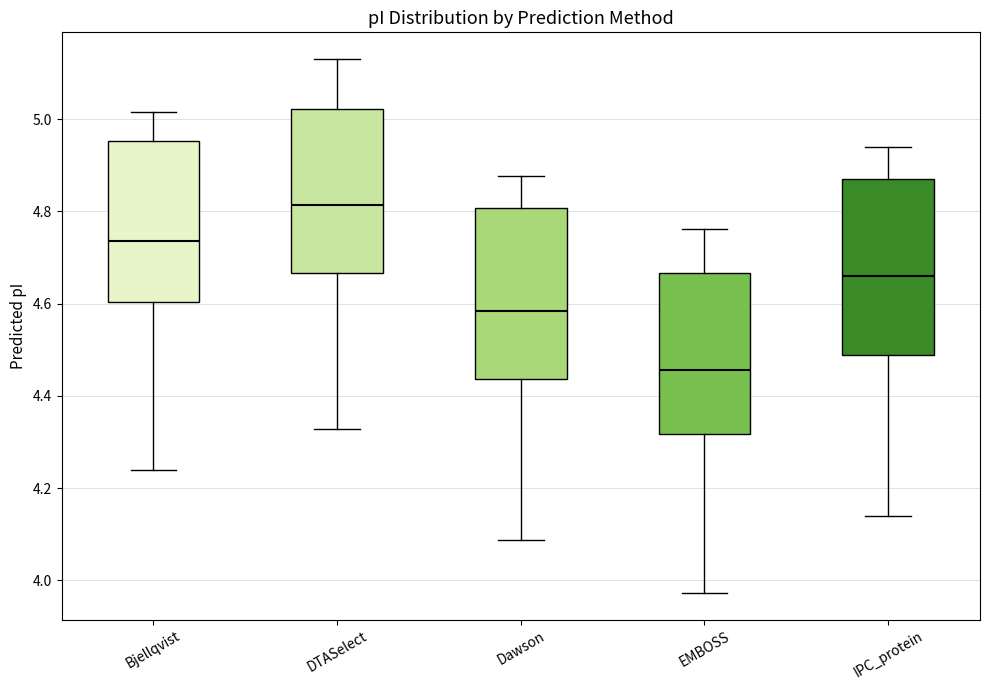

Where does the upper whisker of the box for EMBOSS end on the y-axis? The values are not printed on the chart, so give them approximately, as read against the axis.

4.76